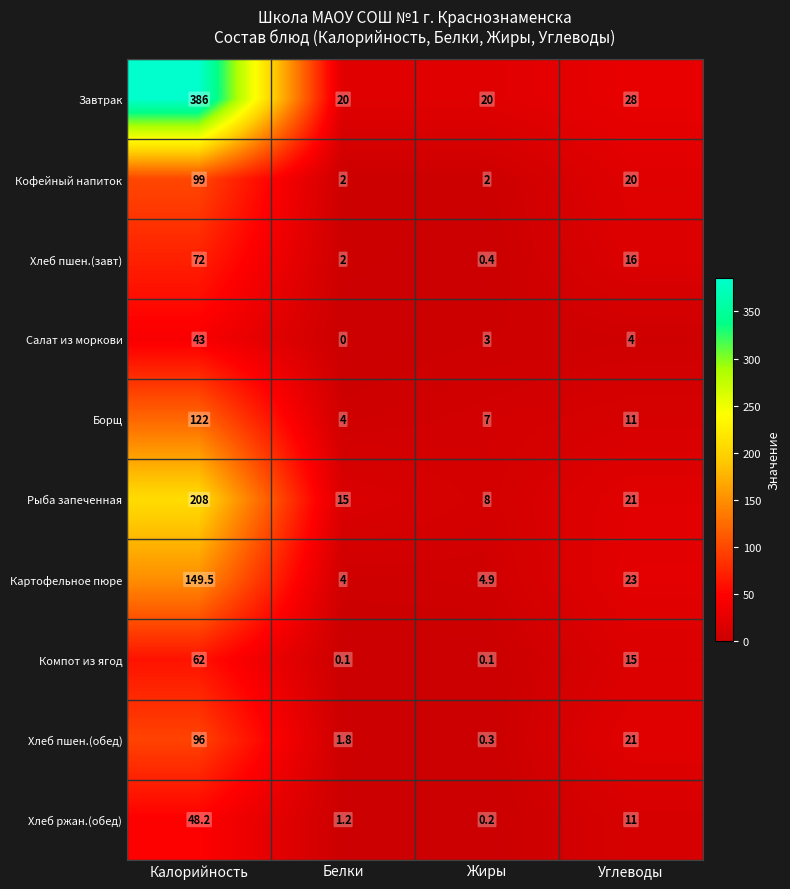

How many distinct data groups are displayed?

10